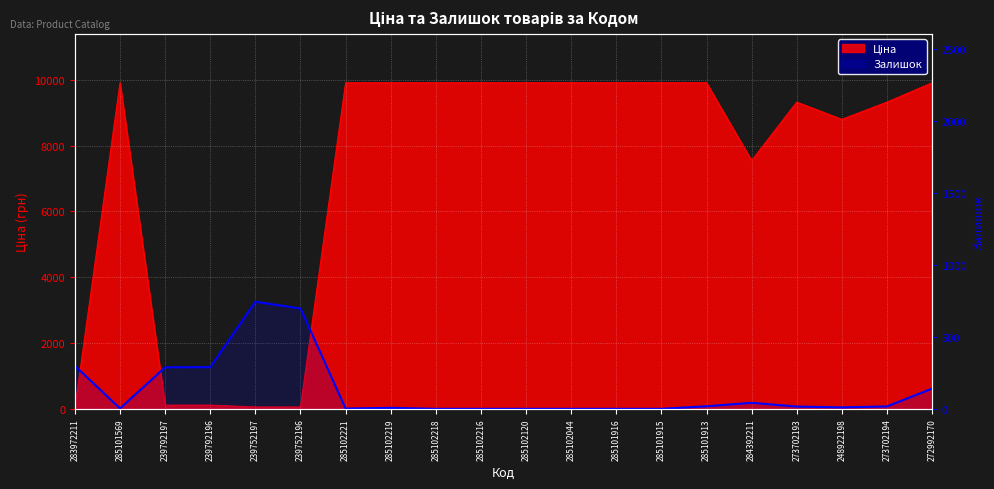

What is the label of the 13th point from the right?

285102219